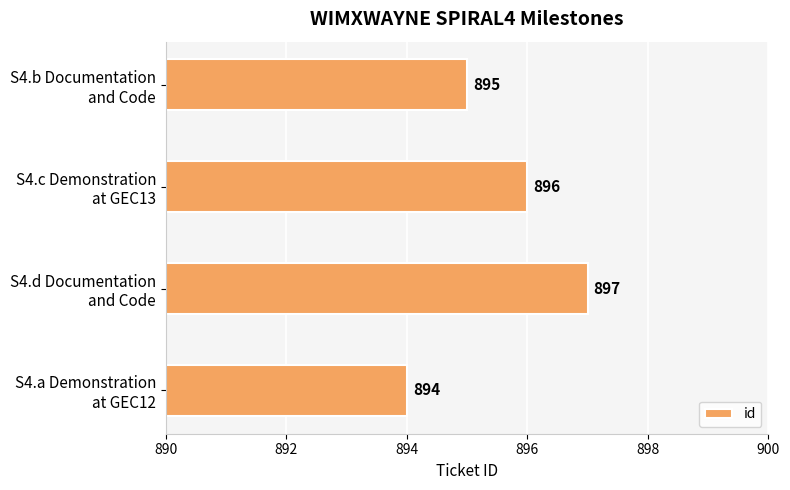

What is the greatest value displayed?

897